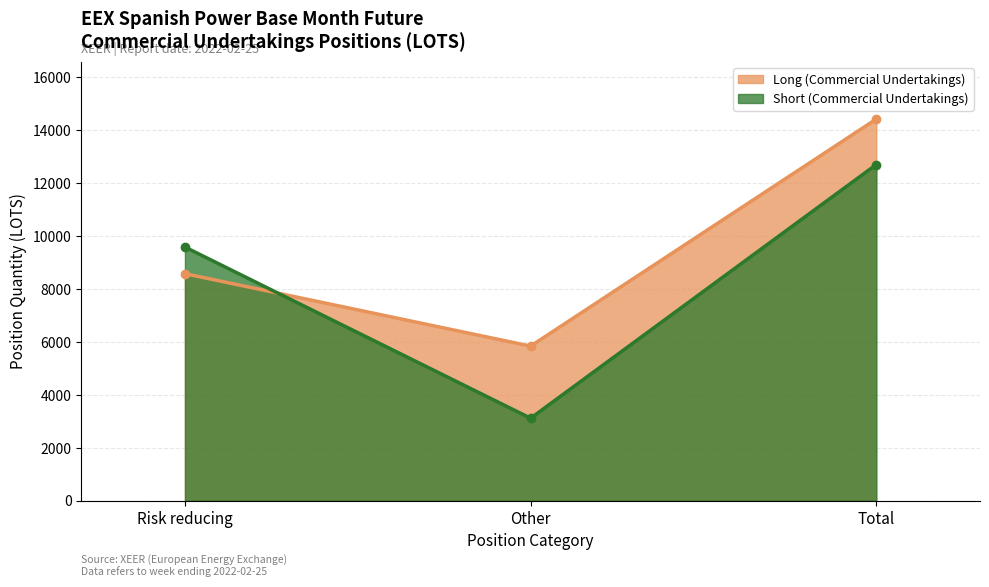

Where is Long (Commercial Undertakings) nearest to the value 10135?

Risk reducing